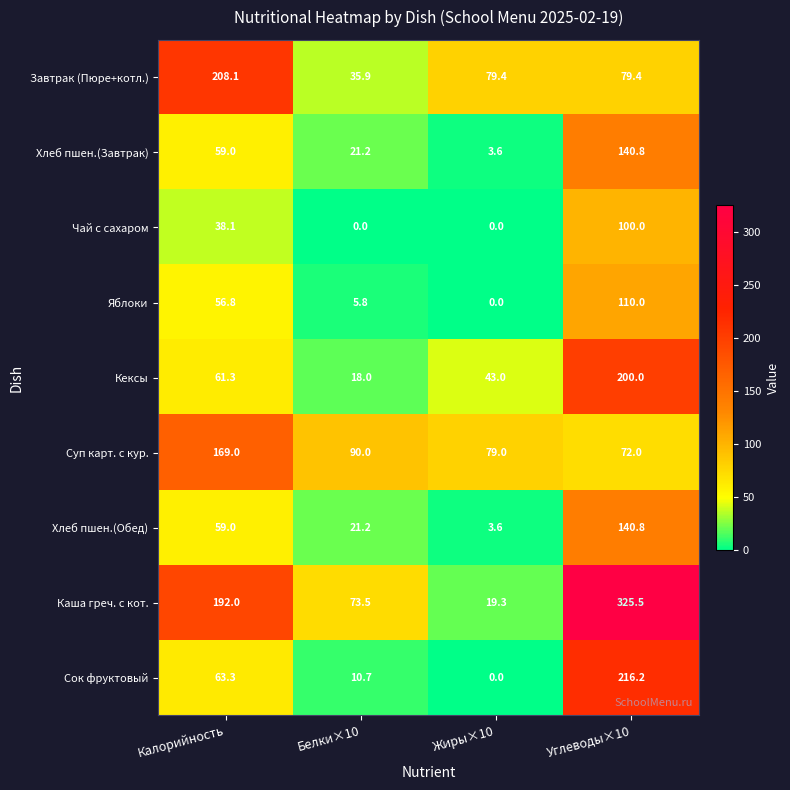

How many values in the Хлеб пшен.(Завтрак) series are below 59?

2